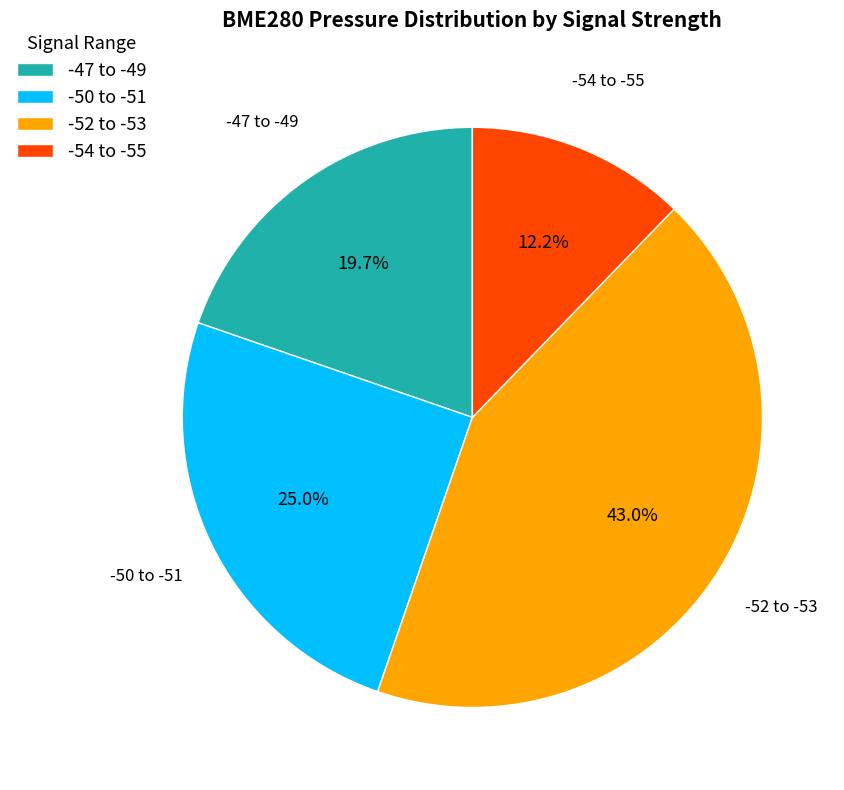

Rank the categories by value from highest to lowest.

-52 to -53, -50 to -51, -47 to -49, -54 to -55